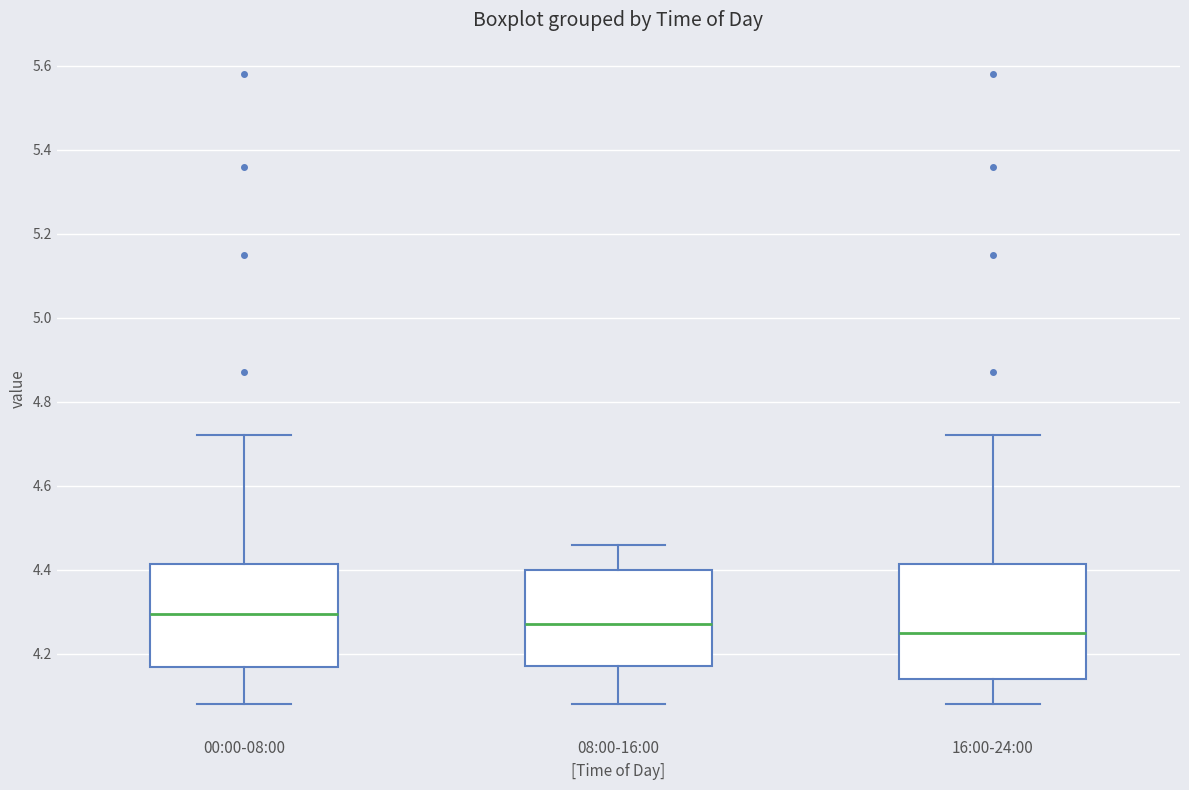

Where does the upper whisker of the box for 00:00-08:00 end on the y-axis? The values are not printed on the chart, so give them approximately, as read against the axis.

4.72